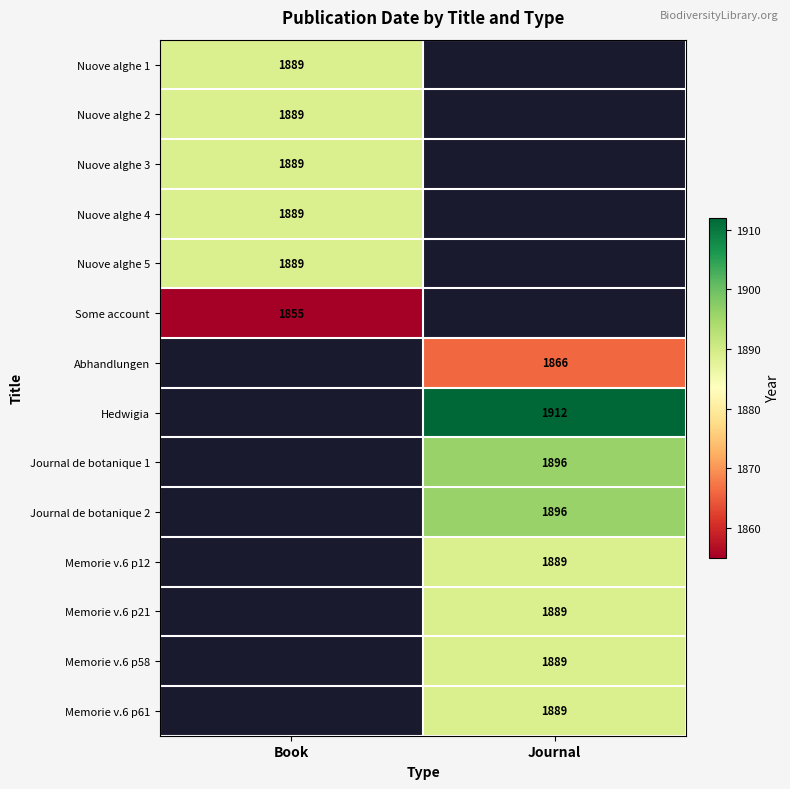

Between Book and Journal, which is larger?

Journal